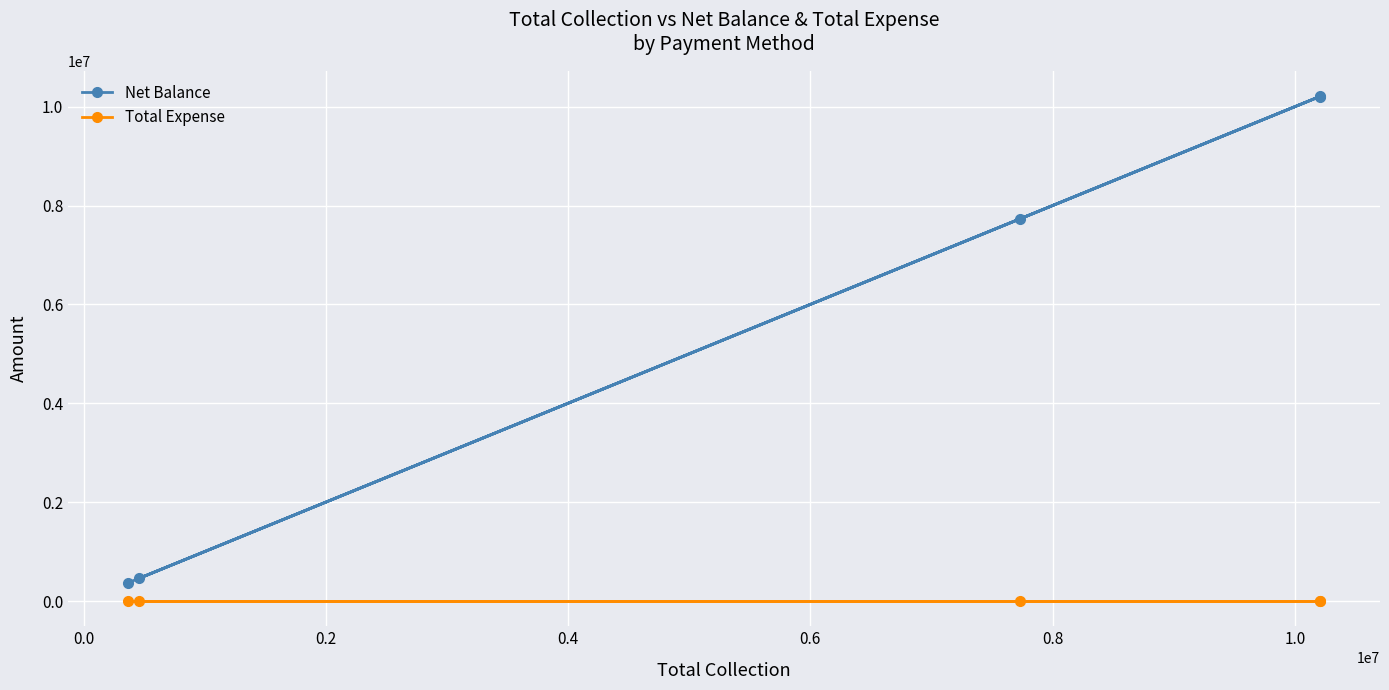

Rank the series by their average value, from highest to lowest.

Net Balance, Total Expense